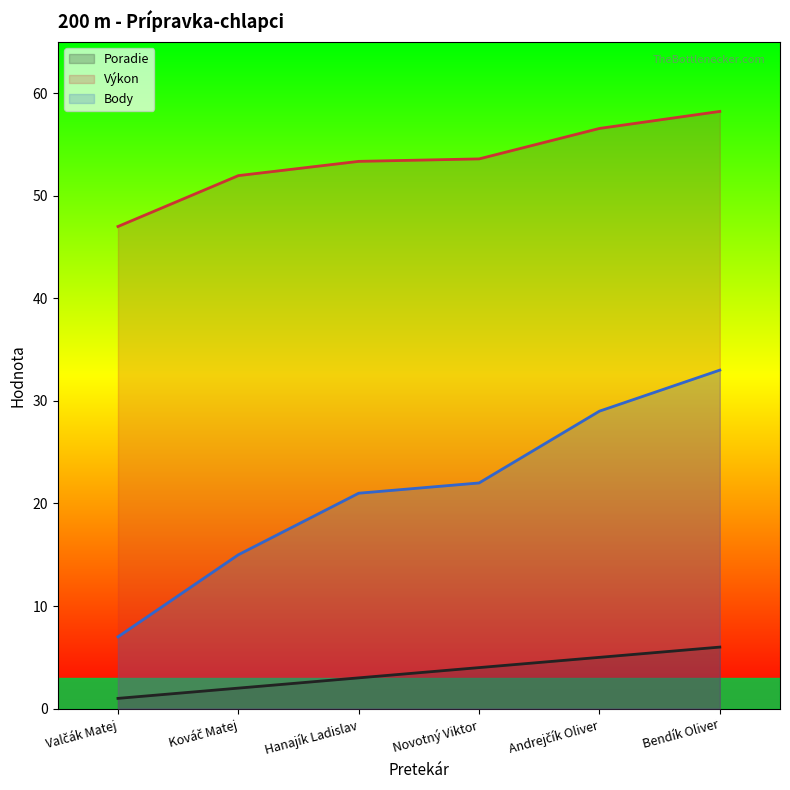

Between Kováč Matej and Andrejčík Oliver, which is larger?

Andrejčík Oliver